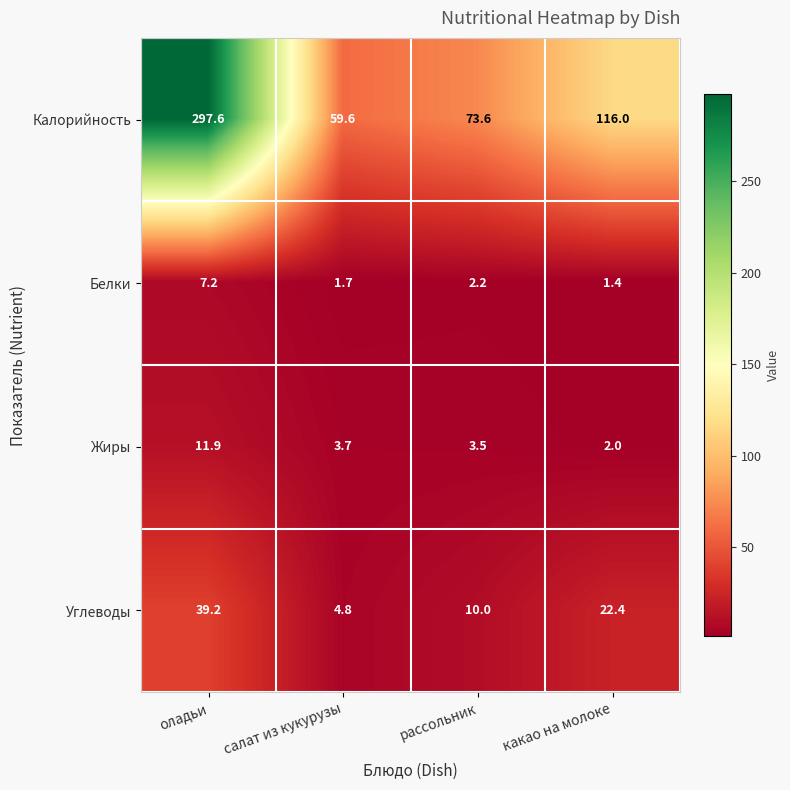

What is the average value of the Жиры series?

5.3